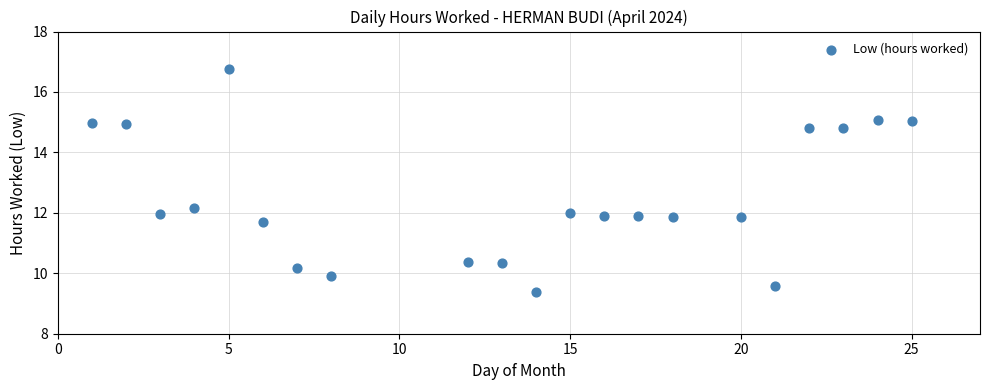

What Y value in the scatter plot is closest to 13?

12.2